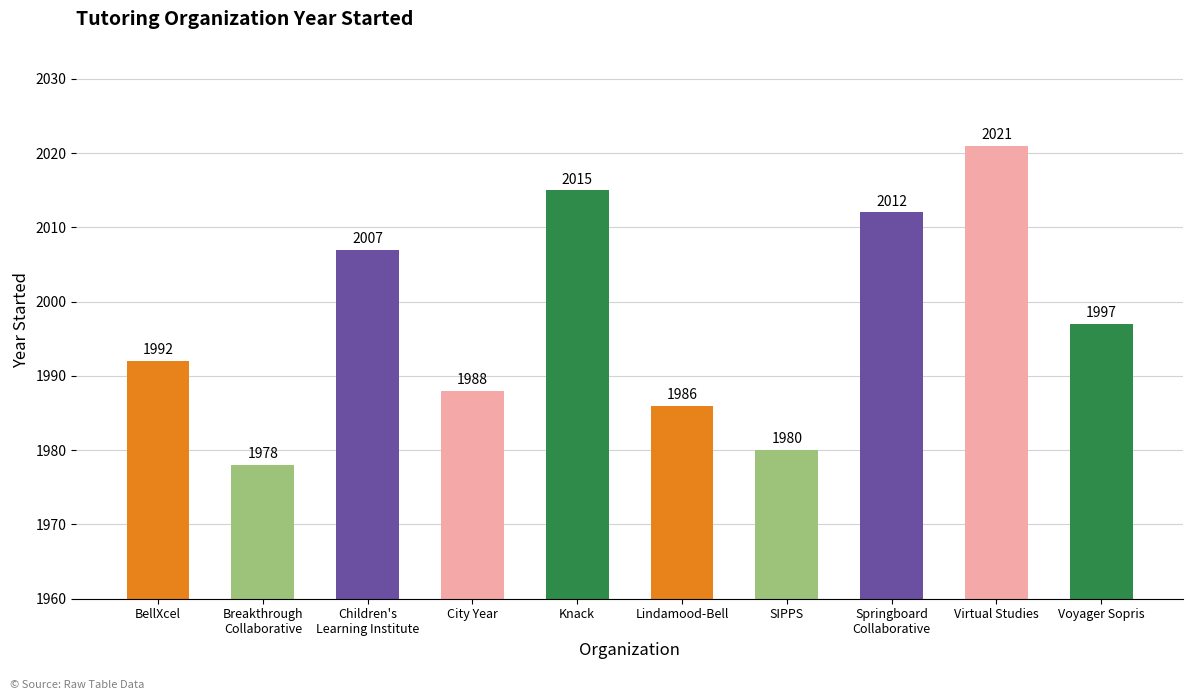

What is the difference between the maximum and minimum values?

43